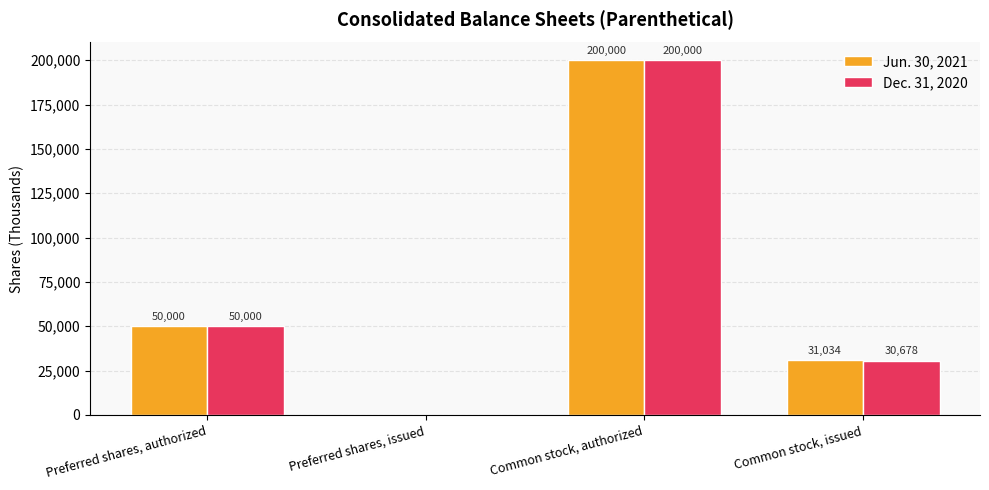

What is the maximum value shown in the chart?

200000